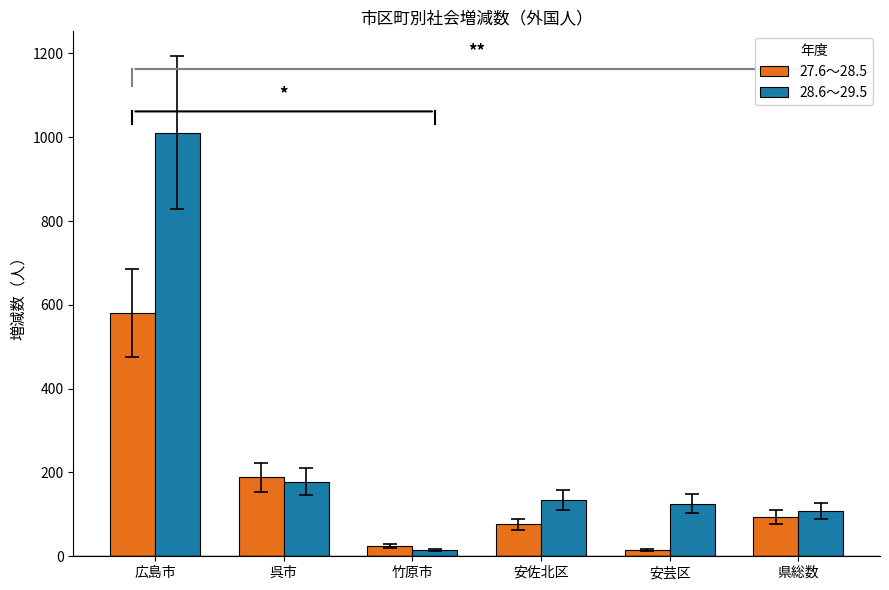

What is the spread (max minus min) of values at 竹原市?

10